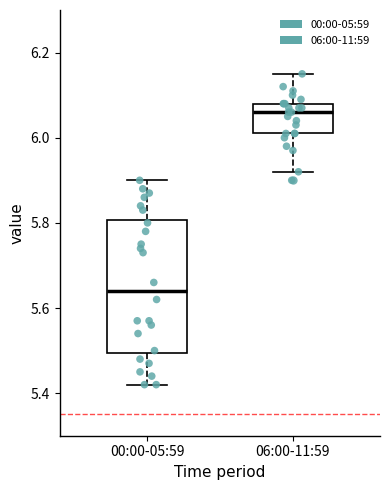

Where is the lower edge of the box for 00:00-05:59 on the y-axis? The values are not printed on the chart, so give them approximately, as read against the axis.

5.50